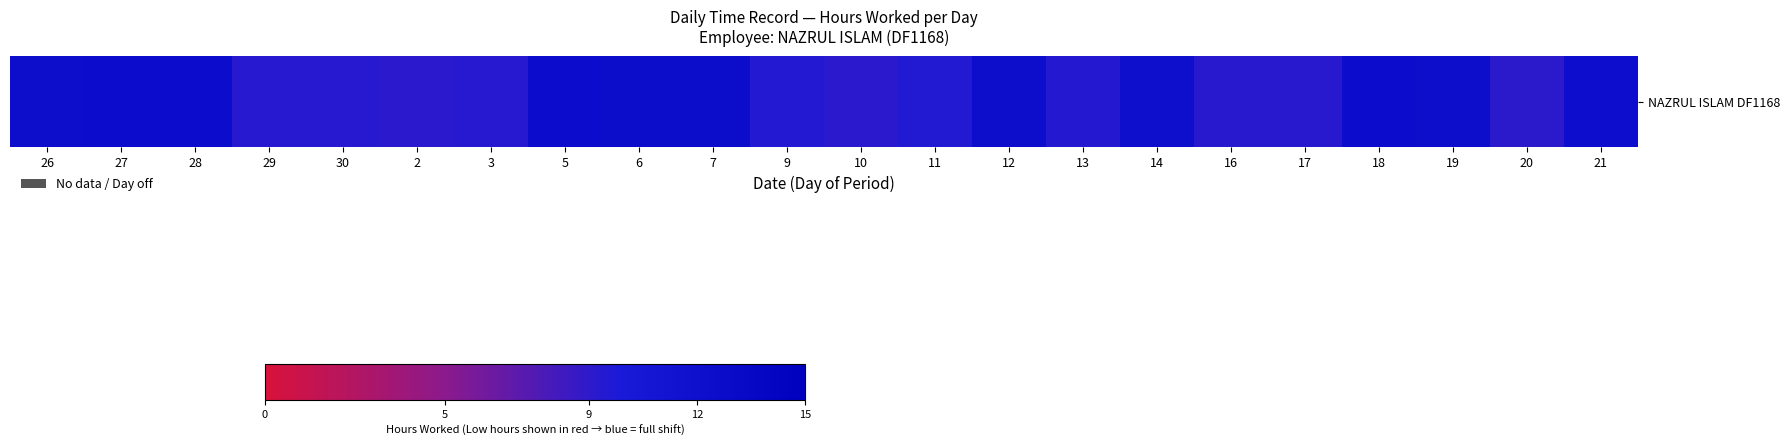

What is the difference between the values at 29 and 14?

2.8